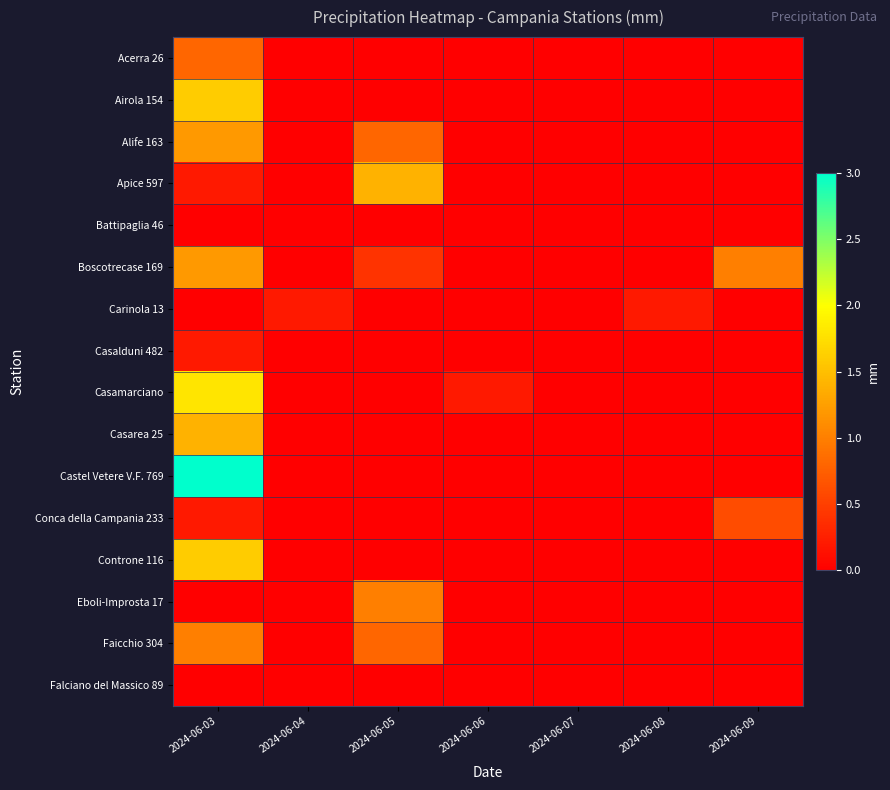

Between 2024-06-03 and 2024-06-09, which is larger?

2024-06-03